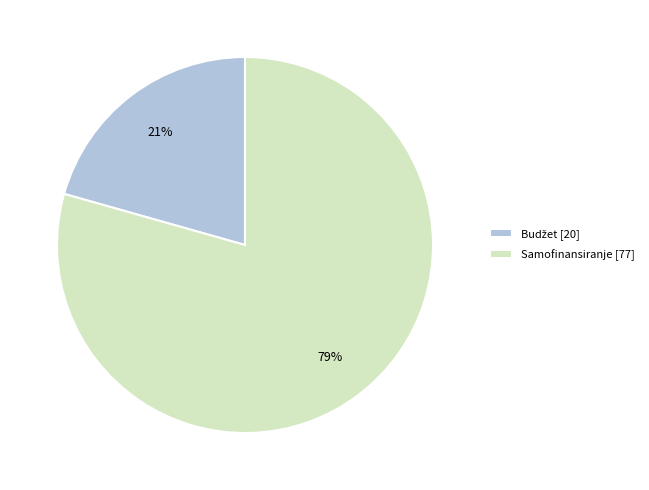

Is there any slice that represents more than half of the pie?

Yes